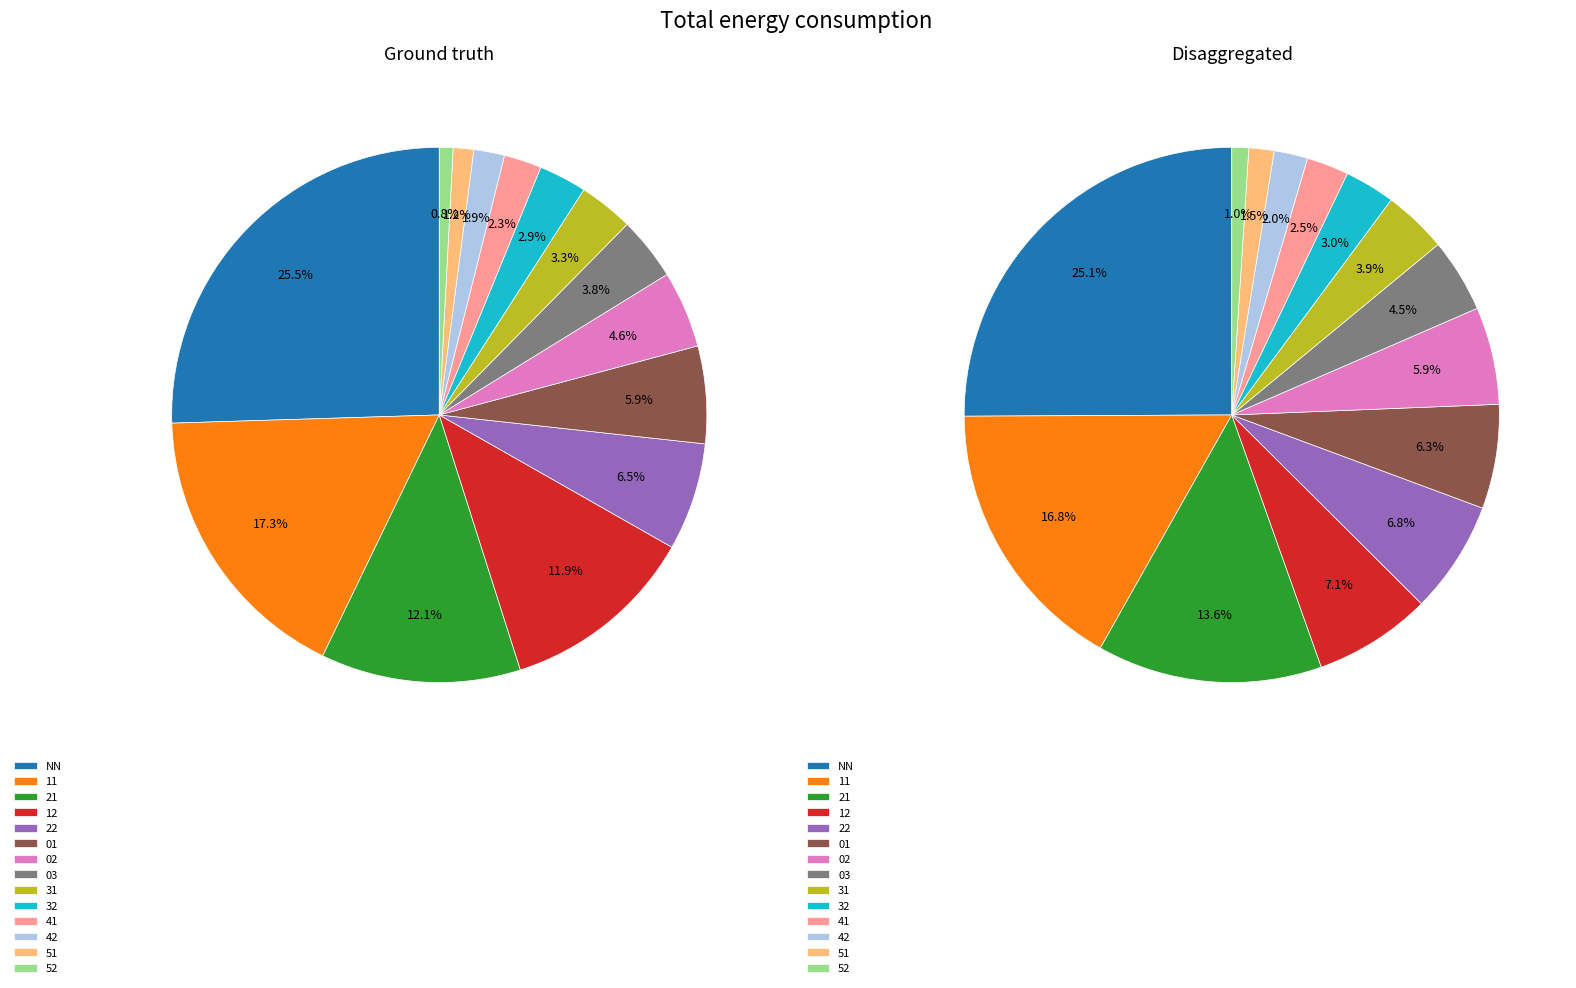

True or false: 01 accounts for 6% of the total.

True